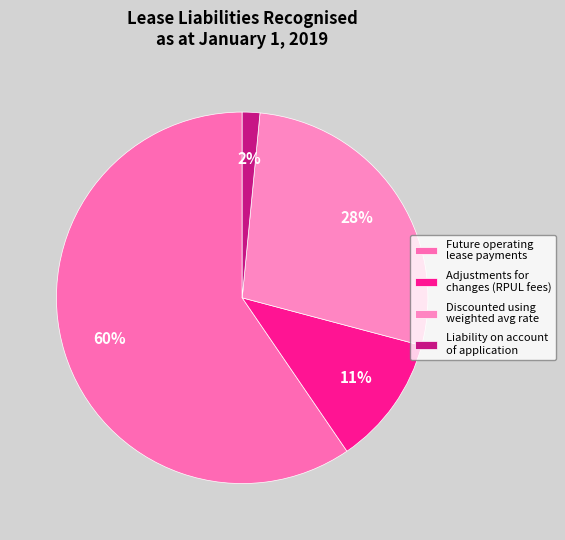

To the nearest percent, what is the average slice percentage?

25%